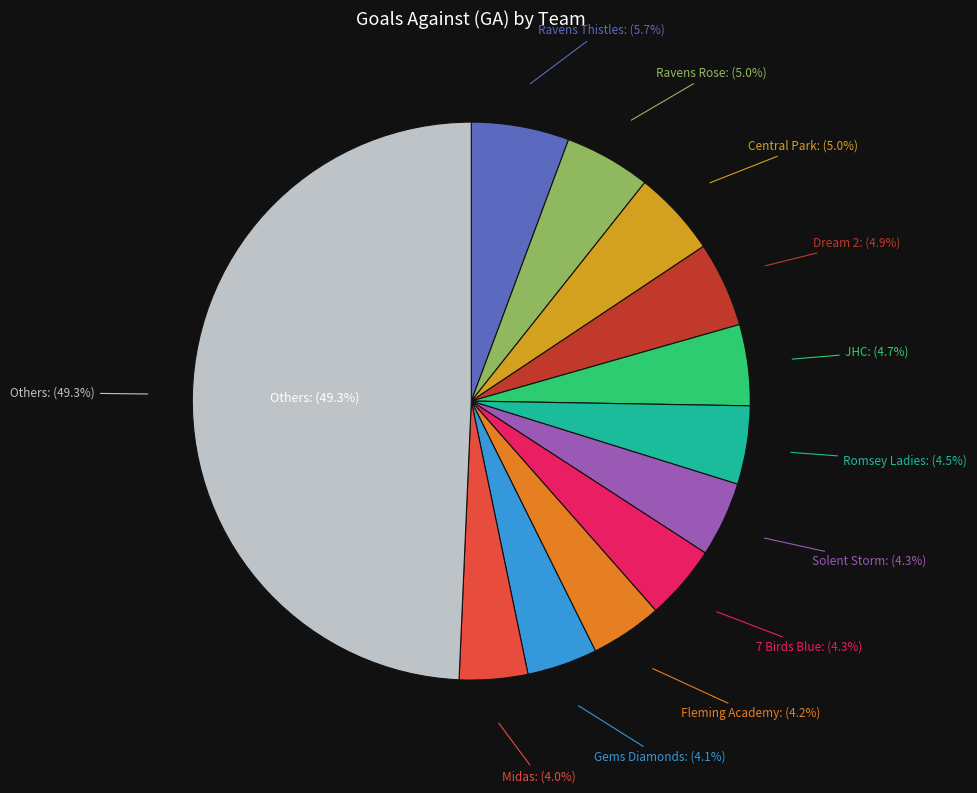

Between Ravens Rose and Gems Diamonds, which is larger?

Ravens Rose